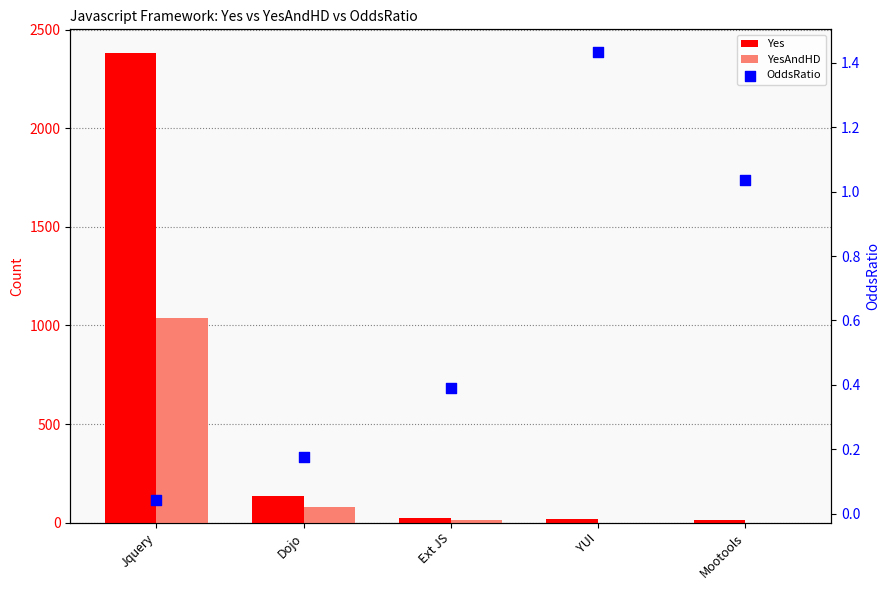

Which series has the largest total across all categories?

Yes